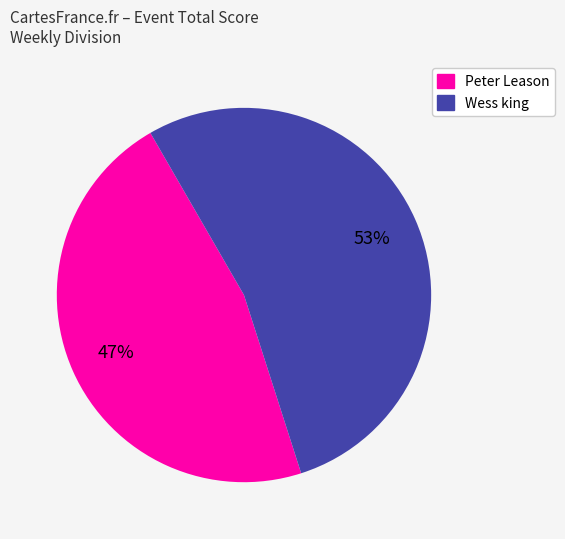

To the nearest percent, what percentage of the pie is Wess king?

53%